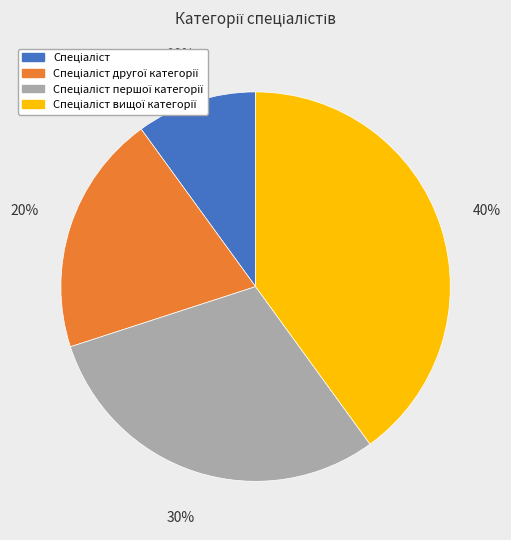

Is there a majority slice in this chart?

No